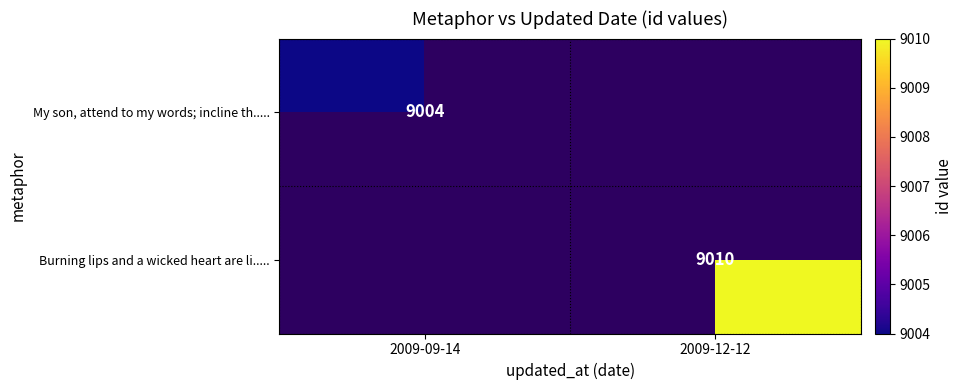

Is it true that Burning lips and a wicked heart are li..... equals 9010 at 2009-12-12?

True